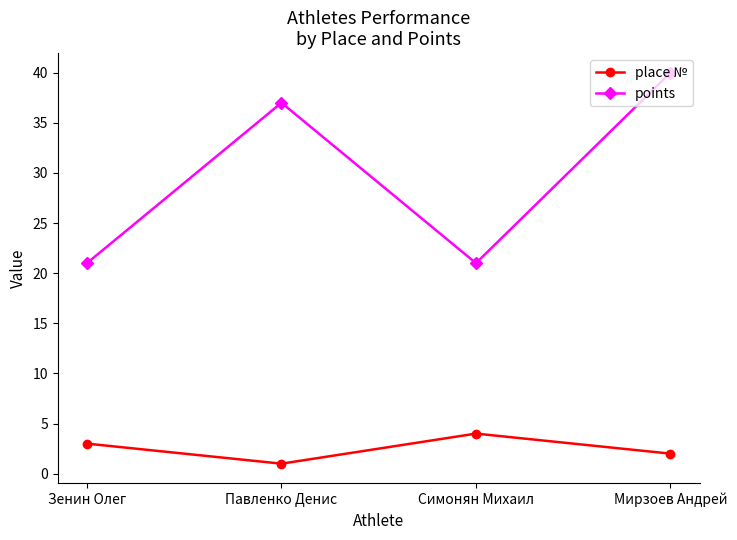

What is the value of the place № point at the 2nd from the left?

1